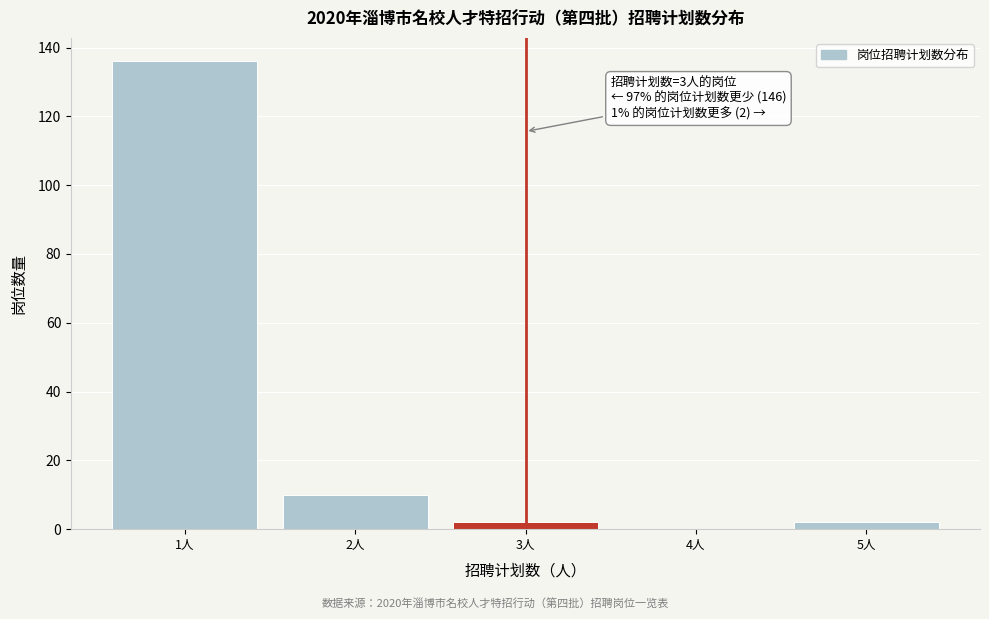

Reading left to right, list all the values displayed in this chart.

1人=136	2人=10	3人=2	4人=0	5人=2